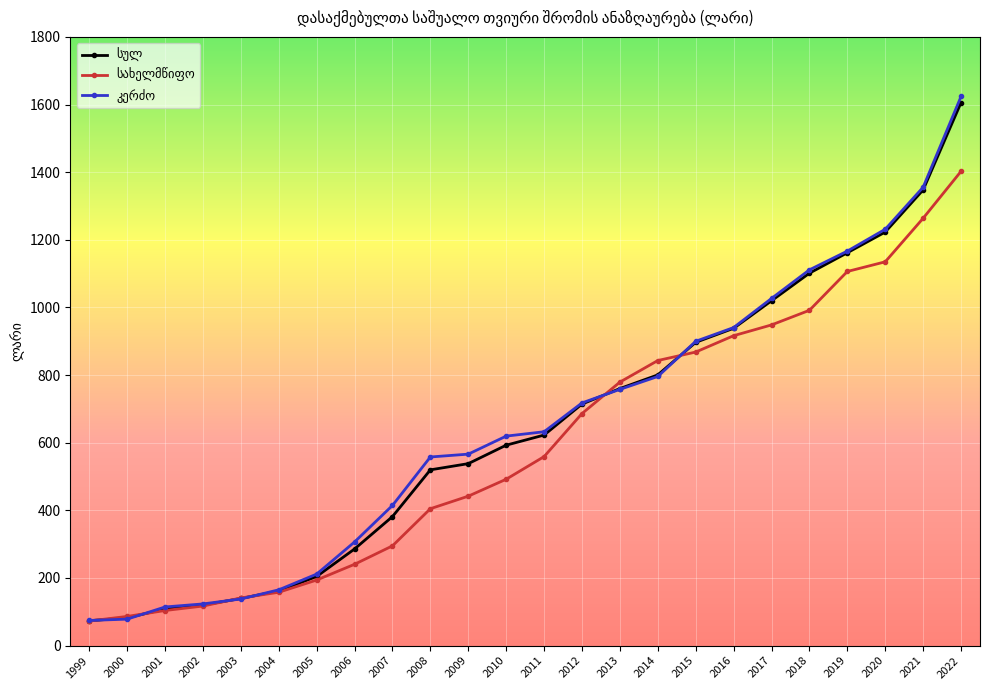

At which category is the sum across all series the highest?

2022